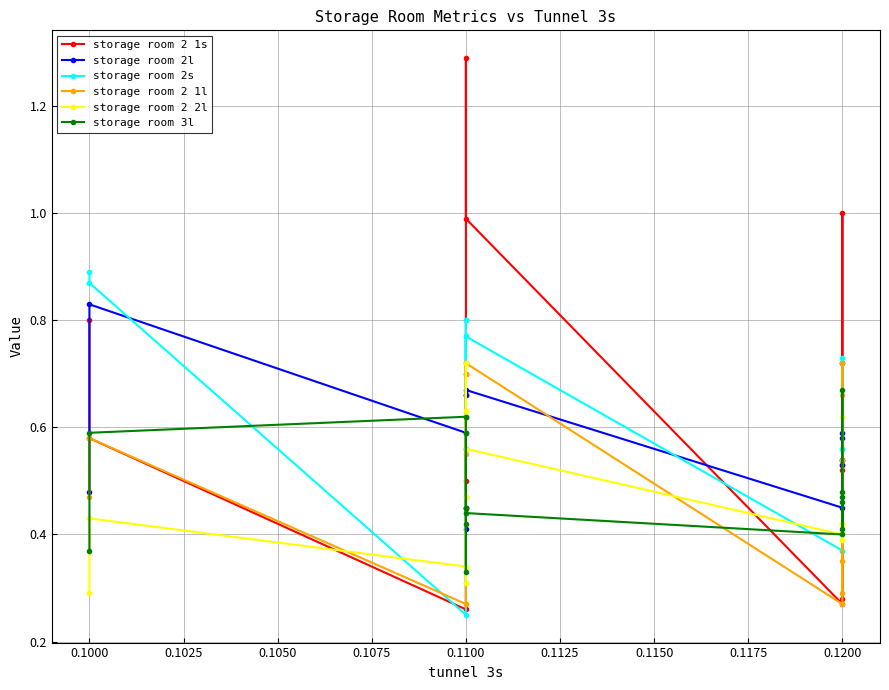

What is the sum of all storage room 2 1l values?

8.0